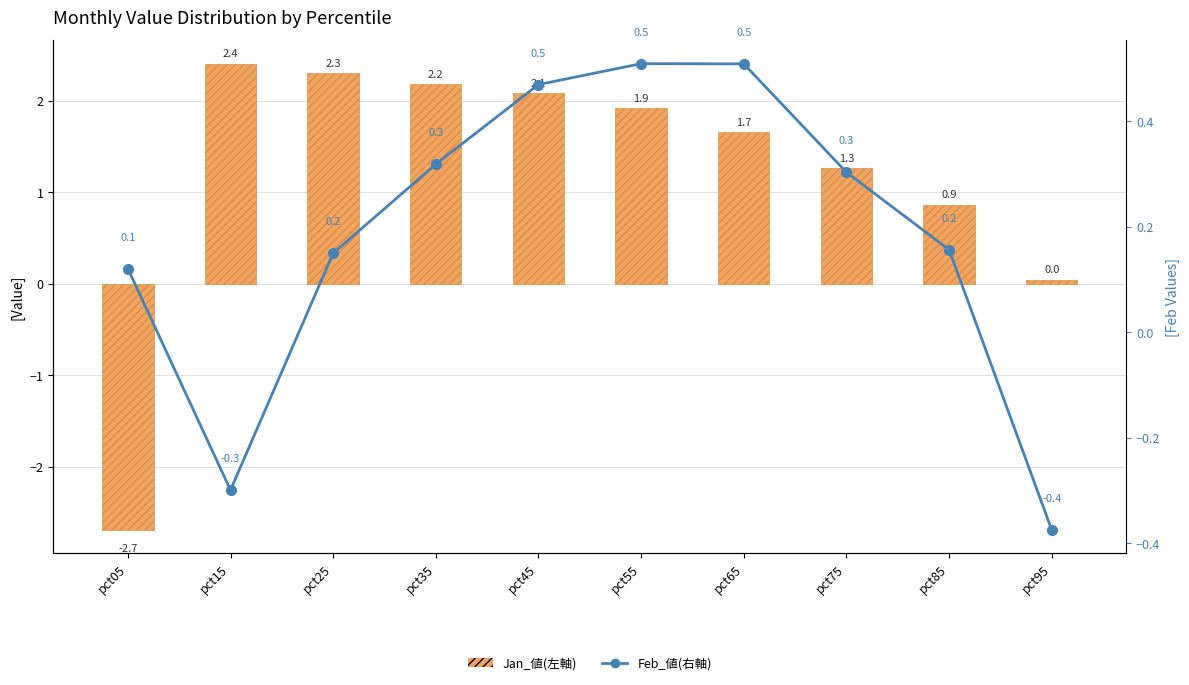

What are all the series names shown in the legend?

Jan (左軸), Feb (右軸)